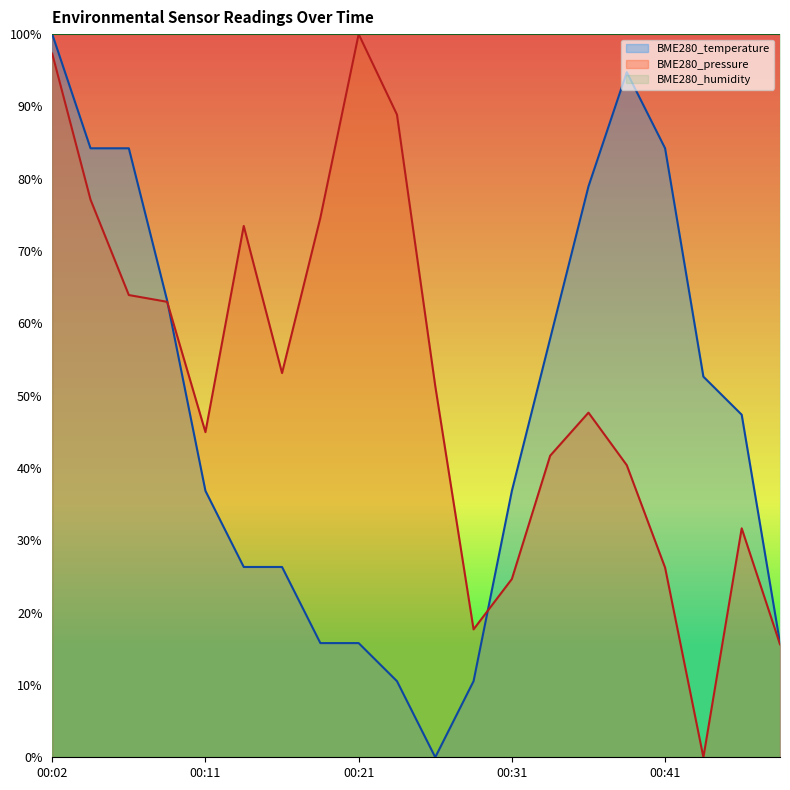

At which label does BME280_pressure reach its peak?

00:21